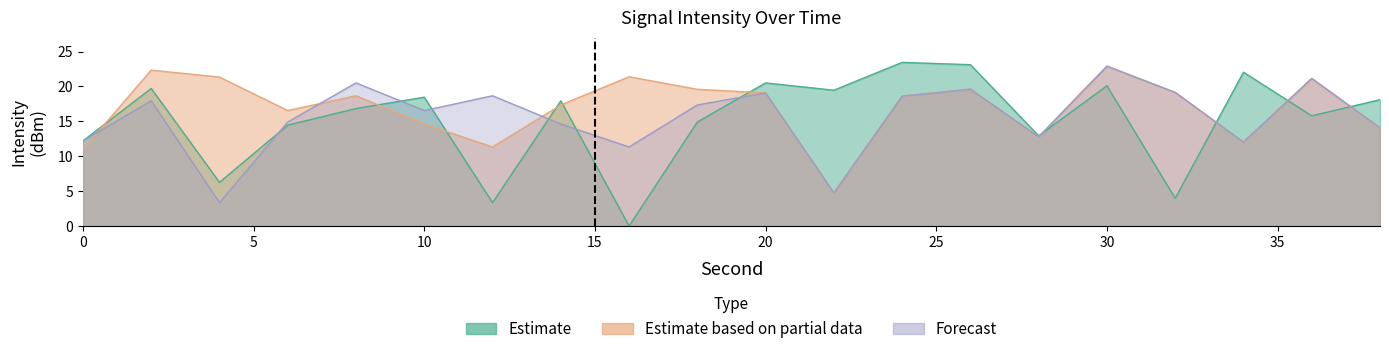

What are all the series names shown in the legend?

Estimate, Estimate based on partial data, Forecast